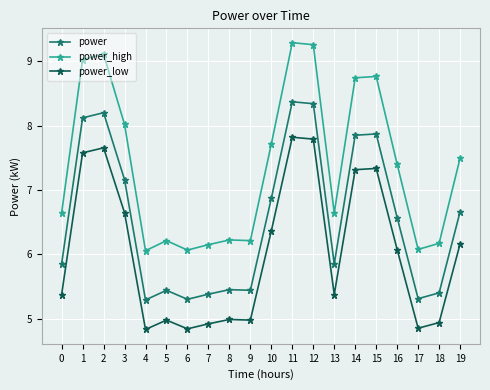

What is the difference between the highest and lowest values at 16?

1.3